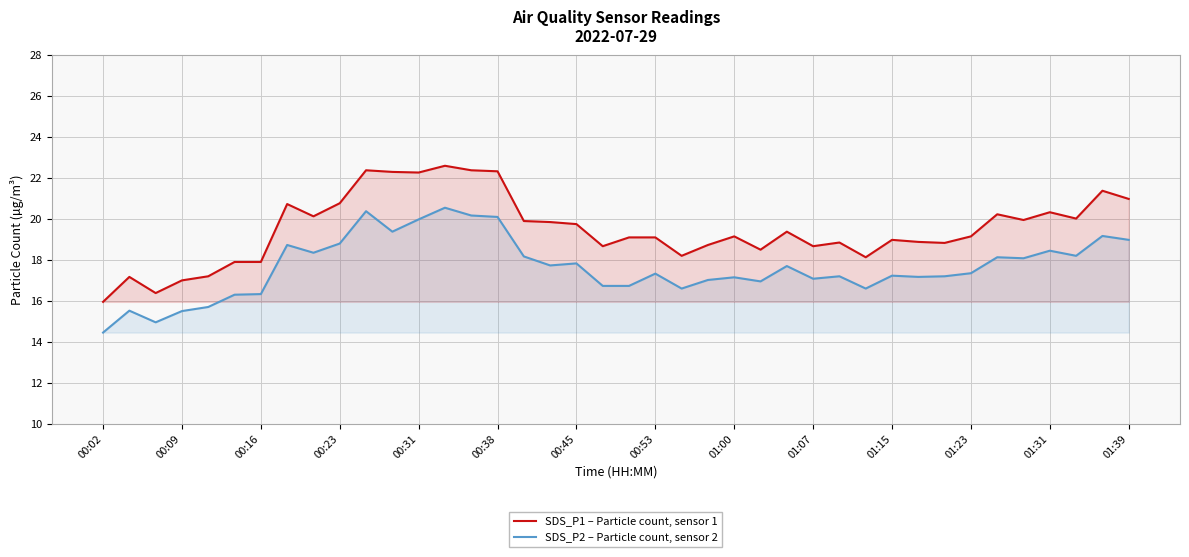

The value of SDS_P1 – Particle count, sensor 1 at 01:07 is 26.4. True or false?

False